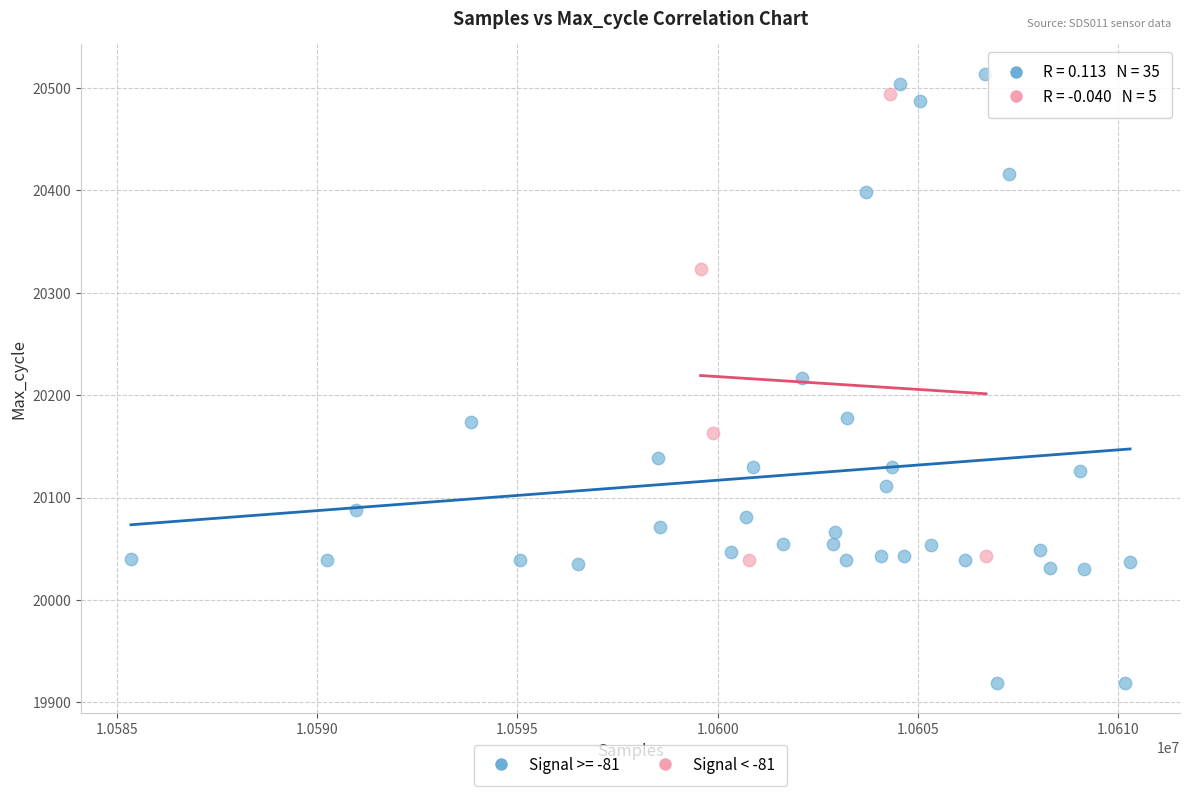

What are all the series names shown in the legend?

Signal >= -81, Signal < -81